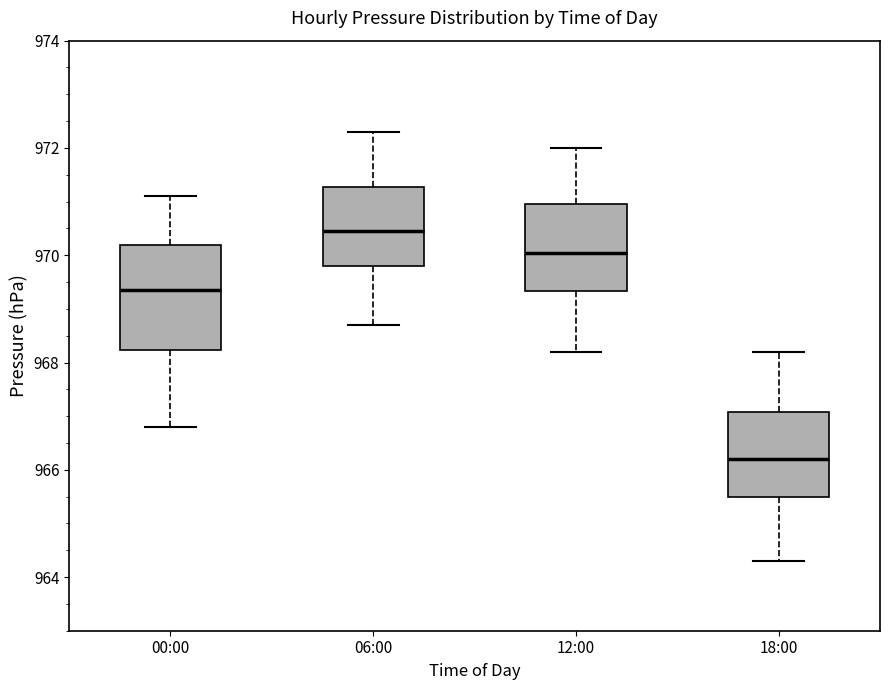

Where is the lower edge of the box for 18:00 on the y-axis? The values are not printed on the chart, so give them approximately, as read against the axis.

965.6